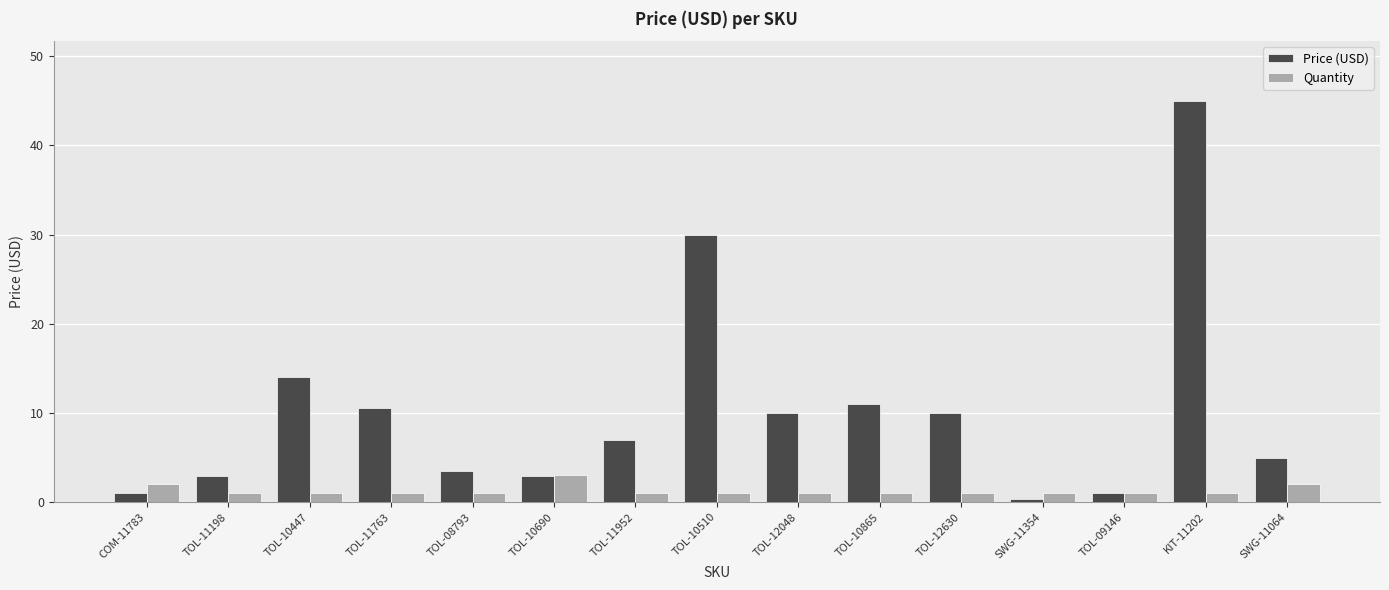

What is the average value of the Quantity series?

1.3